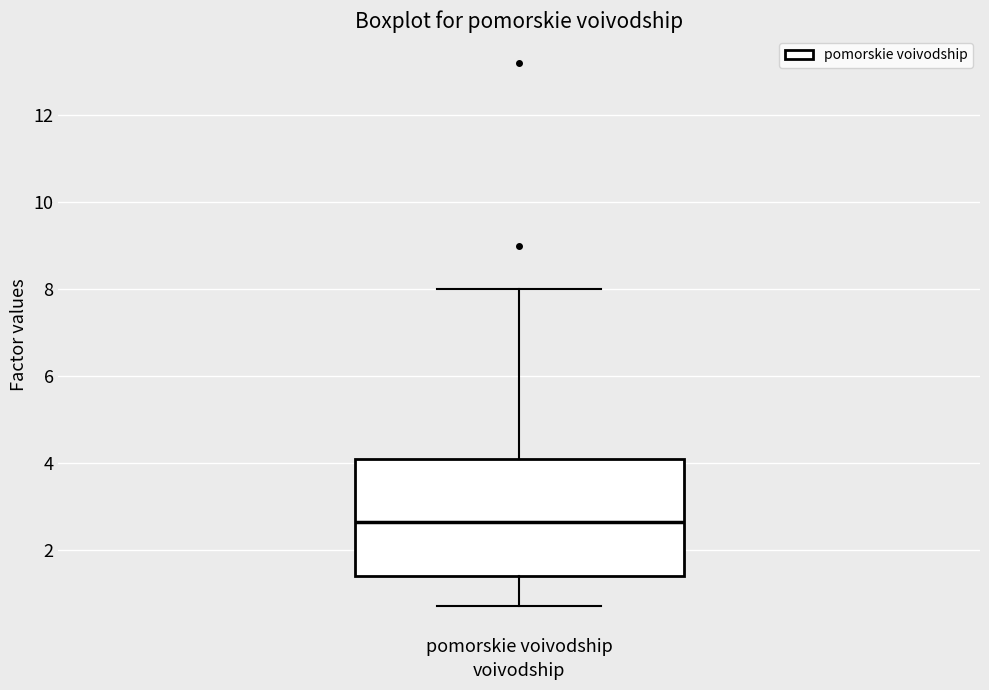

Read this box plot against the y-axis: the position of the median line, the range covered by the box, and the ends of both whiskers. The values are not printed on the chart, so give them approximately, as read against the axis.

median 2.6, box 1.4 to 4.2, whiskers 0.8 to 8.0